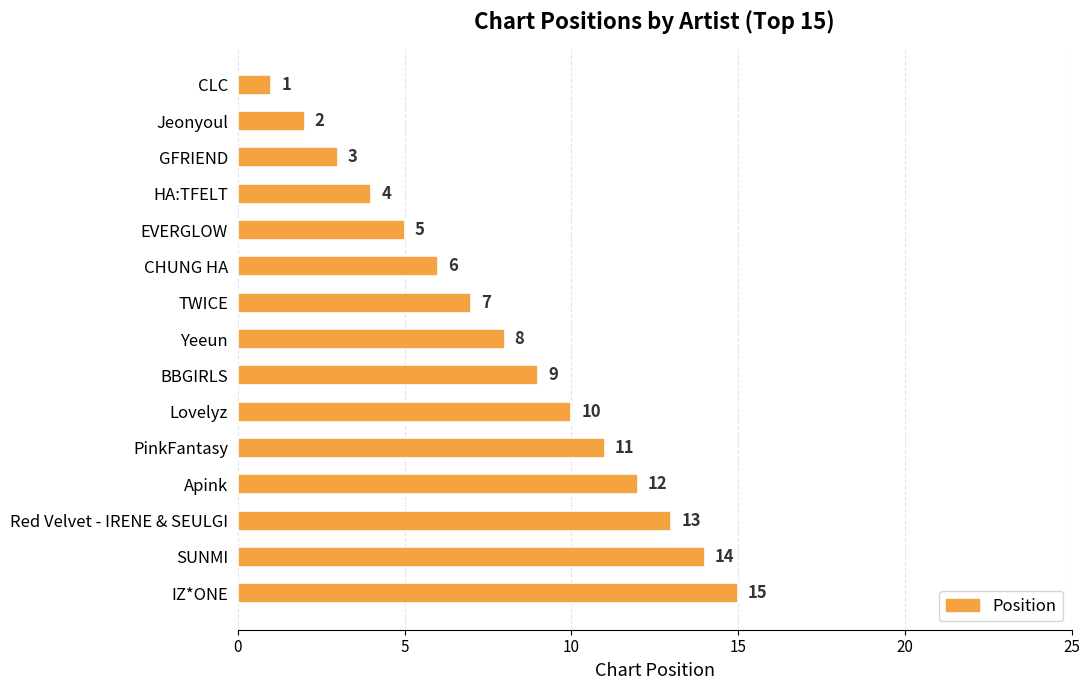

Where is the data nearest to the value 8?

Yeeun